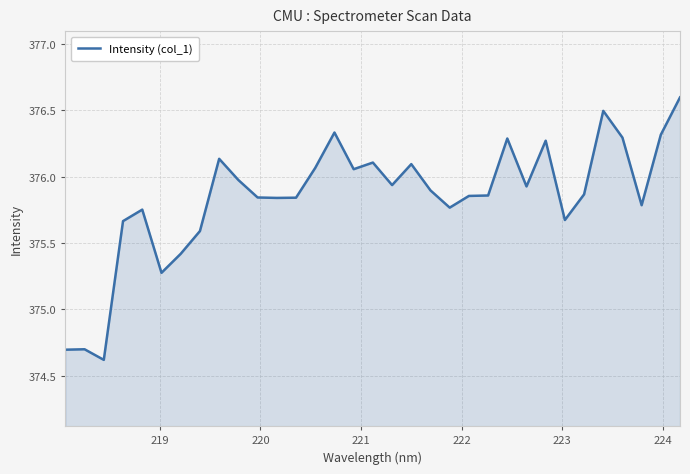

What is the maximum value shown in the chart?

376.6